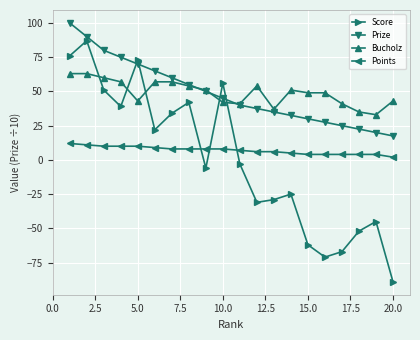

Reading left to right, transcribe all the data shown in this chart.

Score: 76.0	87.0	51.0	39.0	73.0	22.0	34.0	42.0	-6.0	56.0	-3.0	-31.0	-29.0	-25.0	-62.0	-71.0	-67.0	-52.0	-45.0	-89.0
Prize: 100.0	90.0	80.0	75.0	70.0	65.0	60.0	55.0	50.0	45.0	40.0	37.5	35.0	32.5	30.0	27.5	25.0	22.5	20.0	17.5
Bucholz: 63.0	63.0	60.0	57.0	43.0	57.0	57.0	54.0	51.0	42.0	41.0	54.0	37.0	51.0	49.0	49.0	41.0	35.0	33.0	43.0
Points: 12.0	11.0	10.0	10.0	10.0	9.0	8.0	8.0	8.0	8.0	7.0	6.0	6.0	5.0	4.0	4.0	4.0	4.0	4.0	2.0